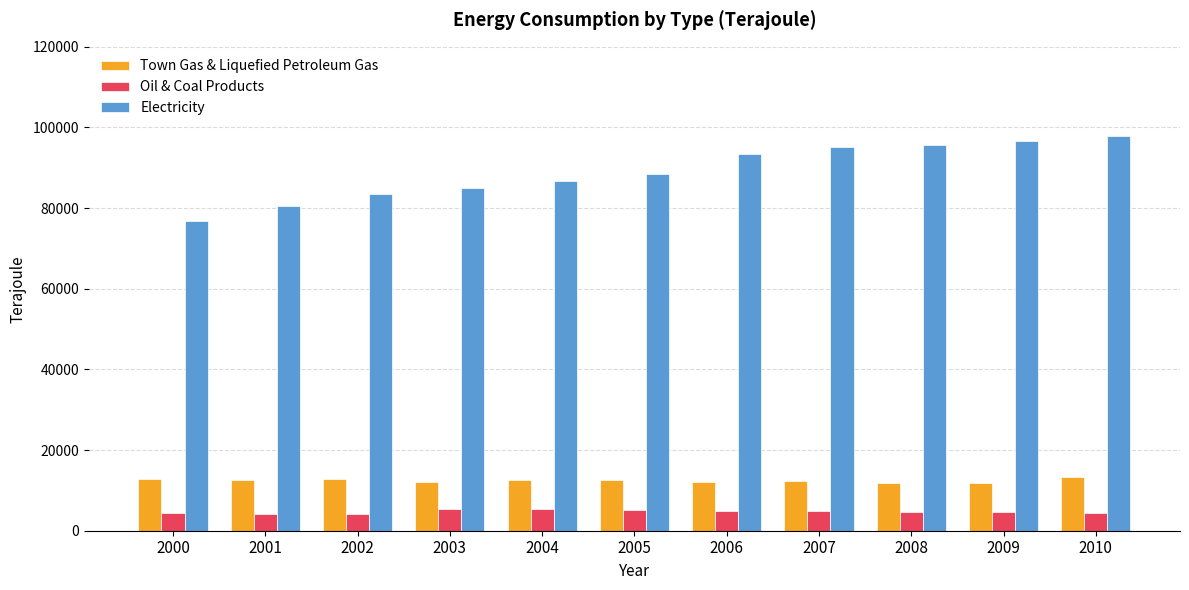

Are the bars horizontal?

No